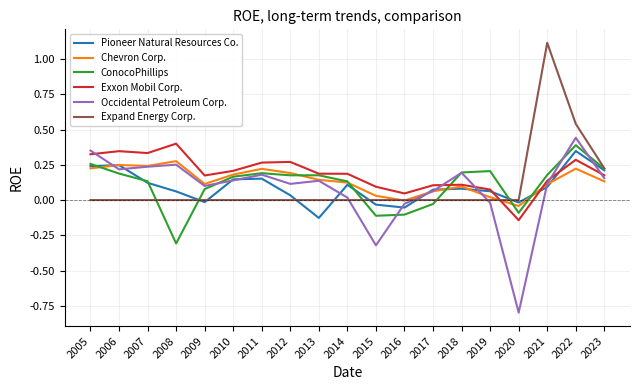

What is the greatest value displayed?

1.1